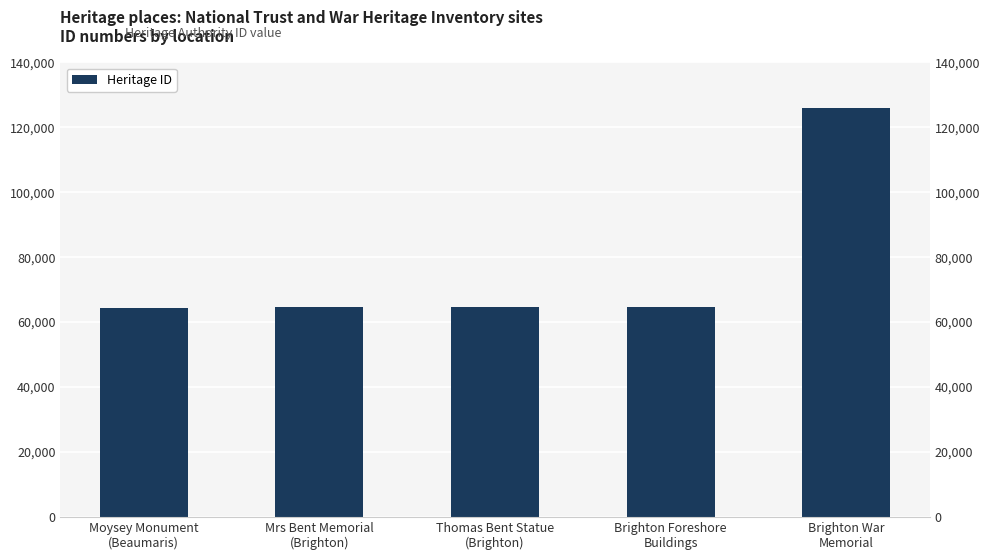

Reading left to right, transcribe all the data shown in this chart.

Moysey Monument
(Beaumaris)=64458	Mrs Bent Memorial
(Brighton)=64545	Thomas Bent Statue
(Brighton)=64547	Brighton Foreshore
Buildings=64615	Brighton War
Memorial=125918